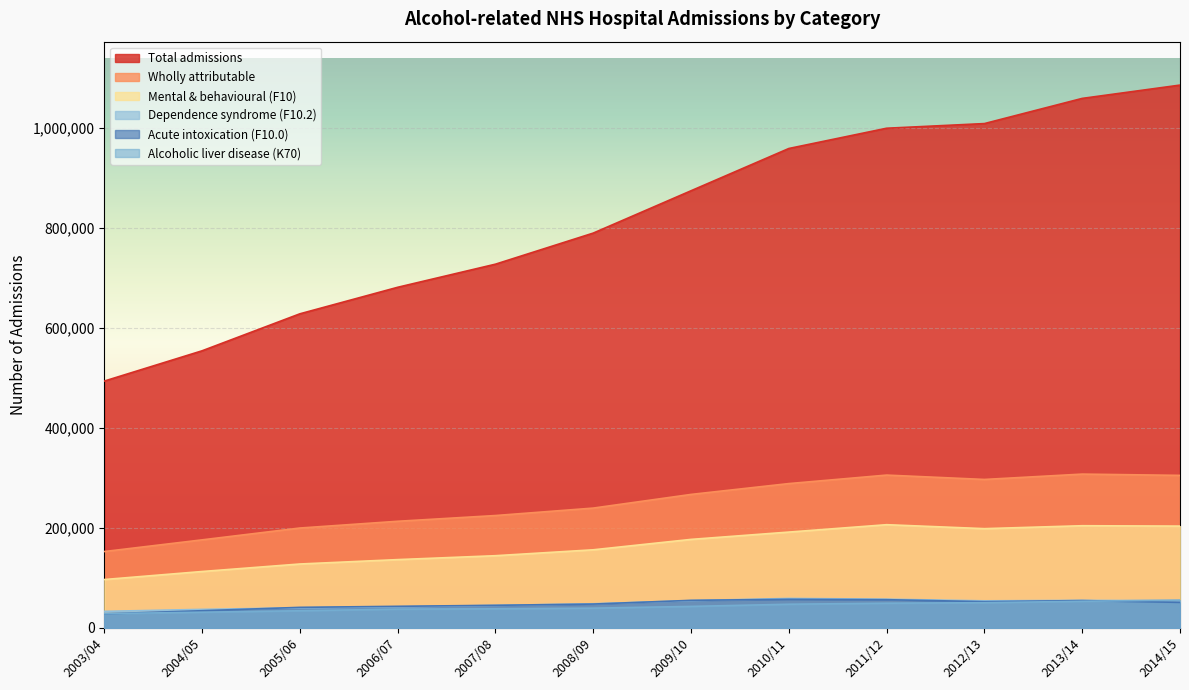

What is the label of the 4th point from the right?

2011/12